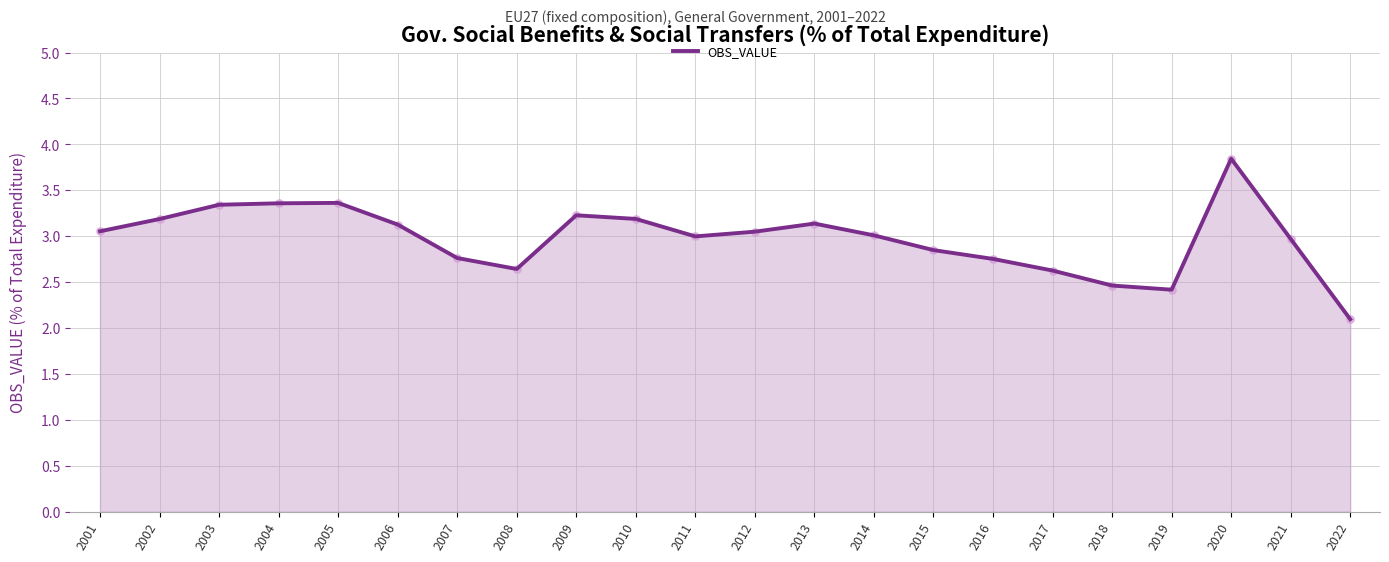

Between 2020 and 2016, which is larger?

2020